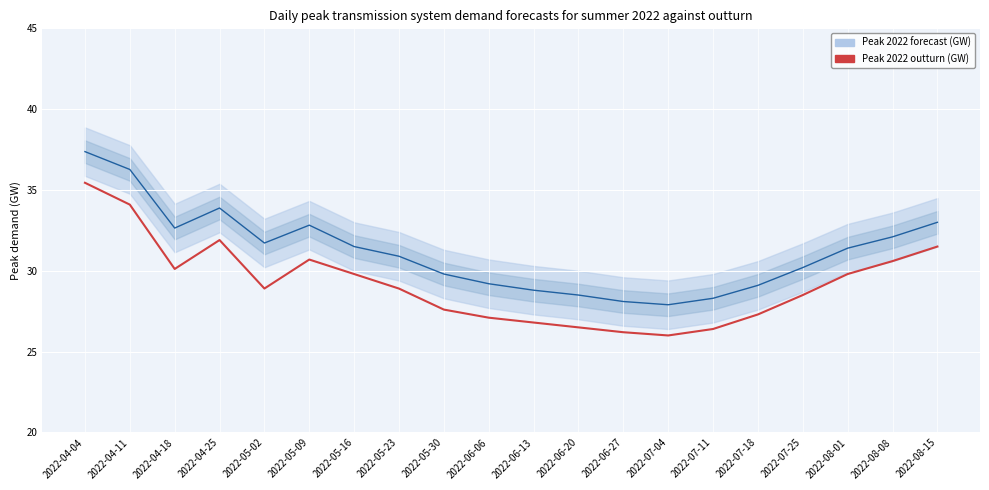

At which label is the value closest to 30?

2022-04-18